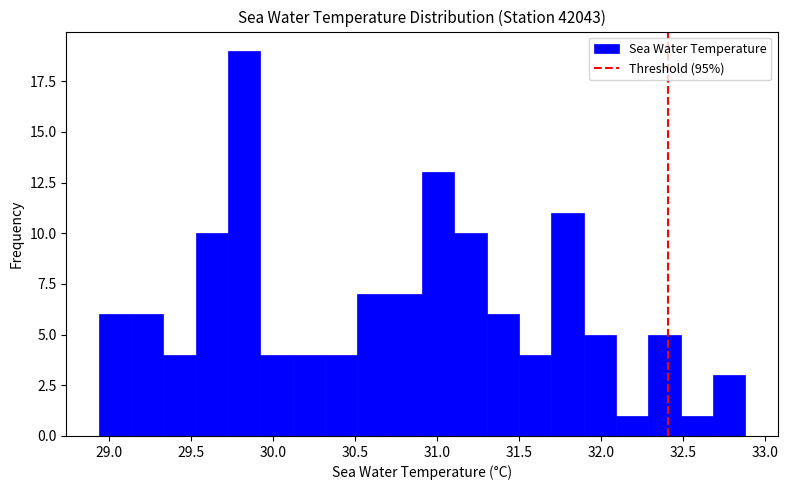

Around what value on the x-axis is the tallest bar? Give the approximate position of its centre, as read against the axis.

29.85